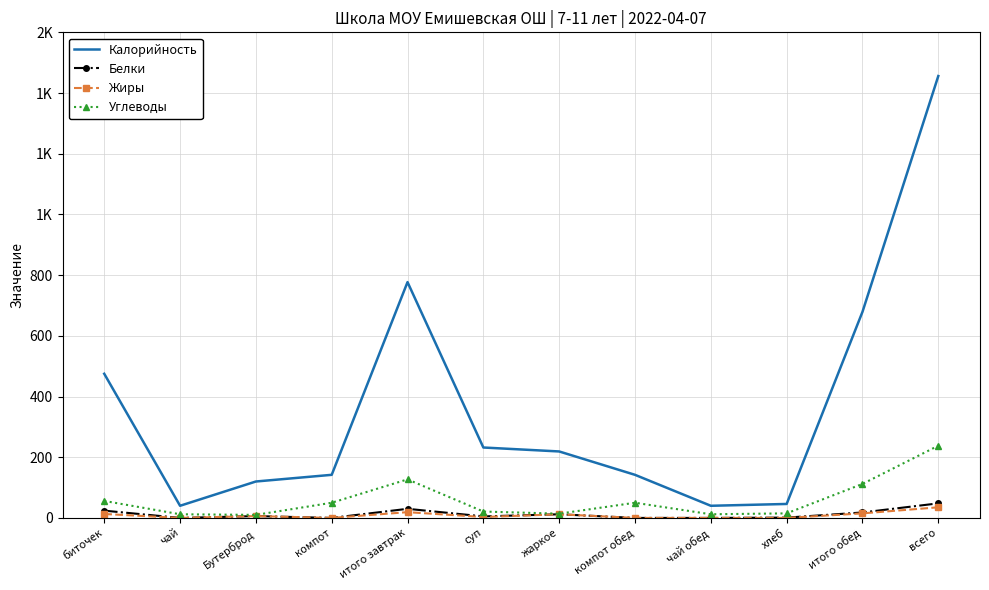

Reading left to right, what are all the values shown in this chart?

Калорийность: 475	40	120	142	777	232	219	142	40	46	679	1456
Белки: 24	0	6	0	30	5	12	0	0	1	18	48
Жиры: 13	0	6	0	19	3	12	0	0	0	15	35
Углеводы: 56	12	10	50	127	21	14	50	12	15	112	238